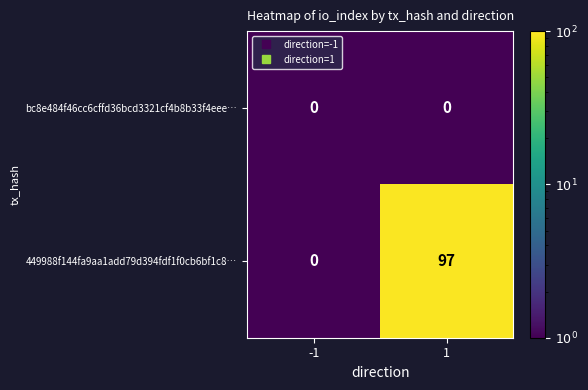

True or false: 449988f144fa9aa1add79d394fdf1f0cb6bf1c8… has a value of 0 at -1.

True